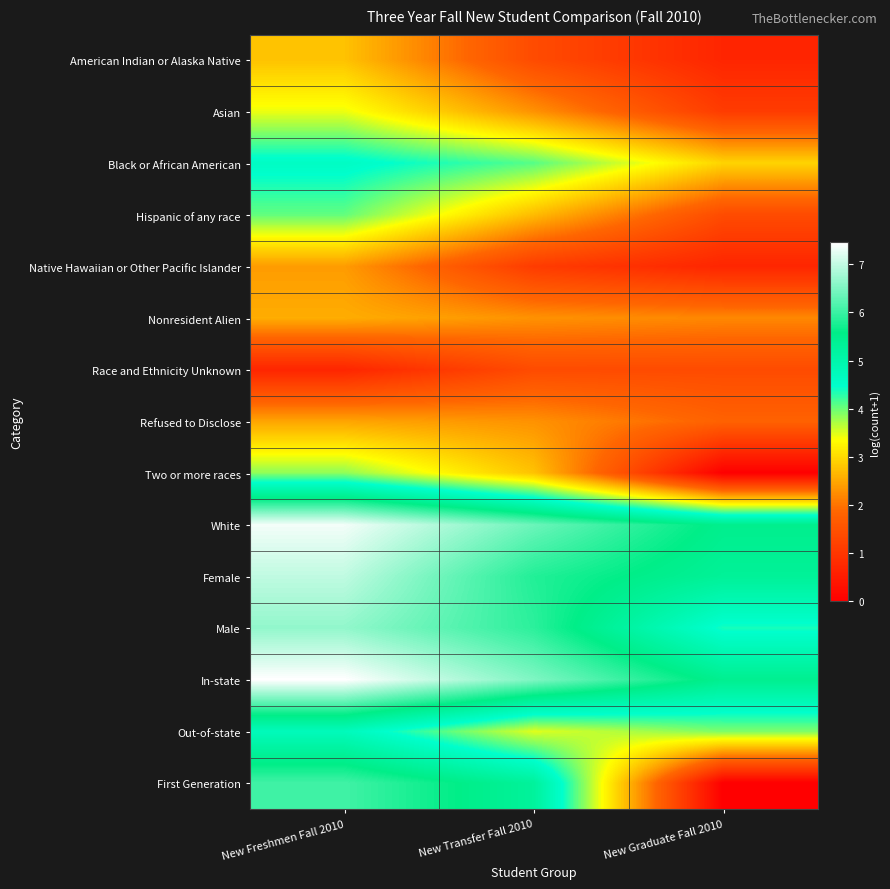

Which series has the widest spread of values?

First Generation